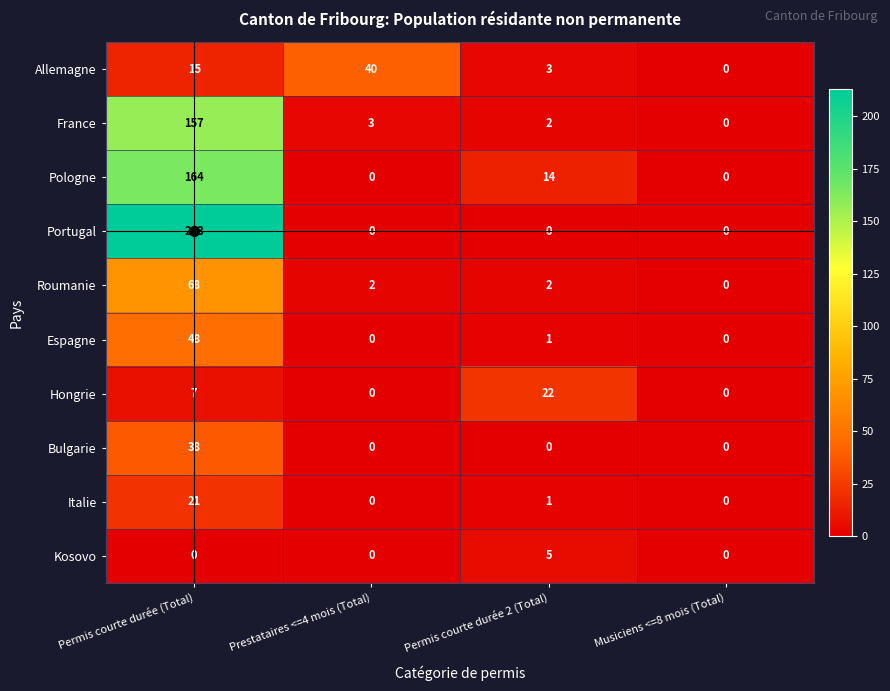

At which label does Espagne first exceed 1?

Permis courte durée (Total)